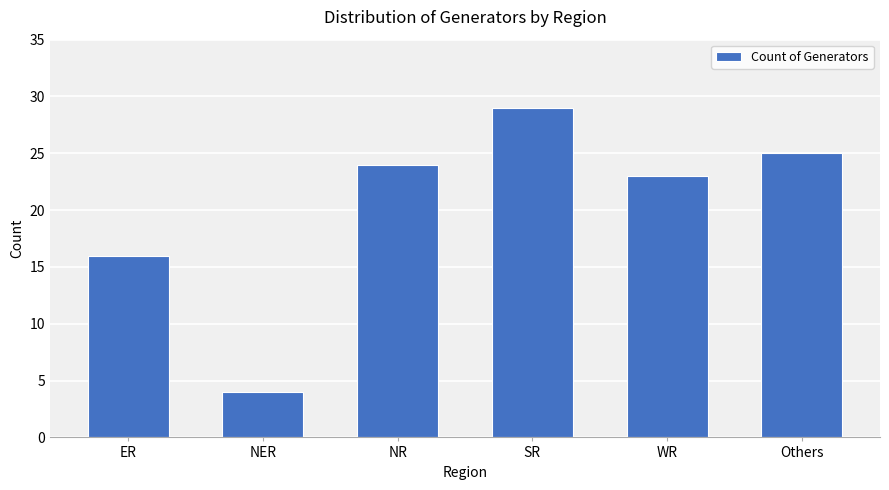

Reading left to right, what are all the values shown in this chart?

16	4	24	29	23	25